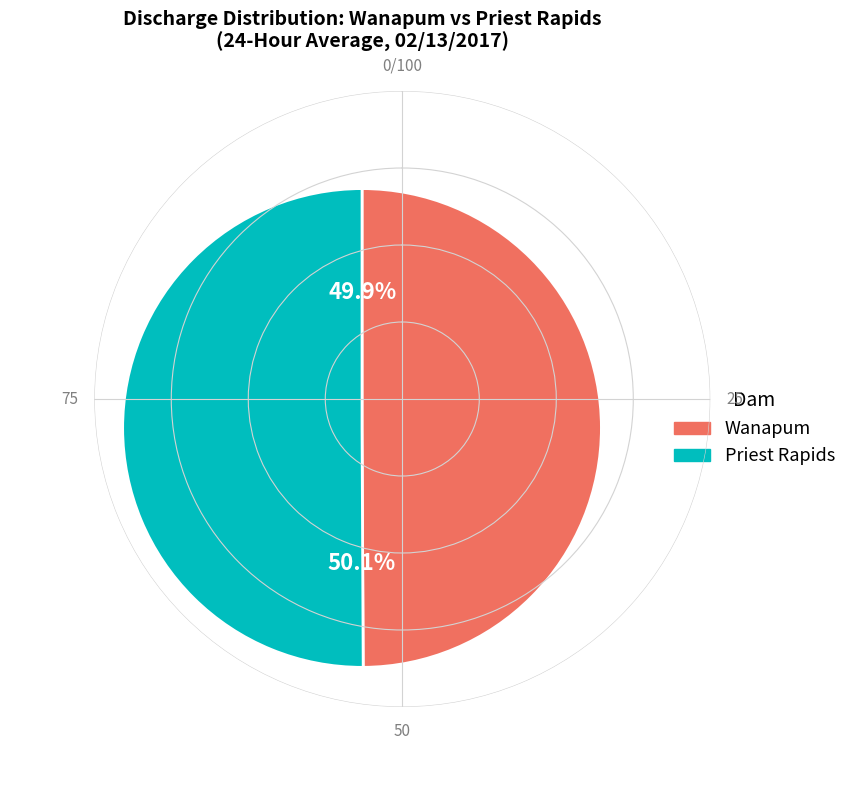

Is there any slice that represents more than half of the pie?

Yes